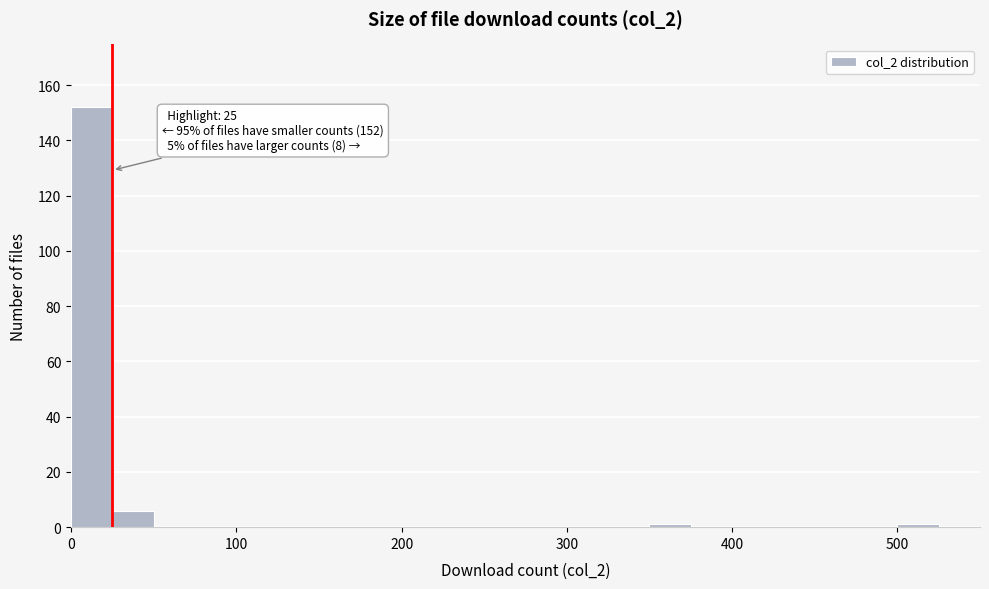

Around what value on the x-axis is the tallest bar? Give the approximate position of its centre, as read against the axis.

10